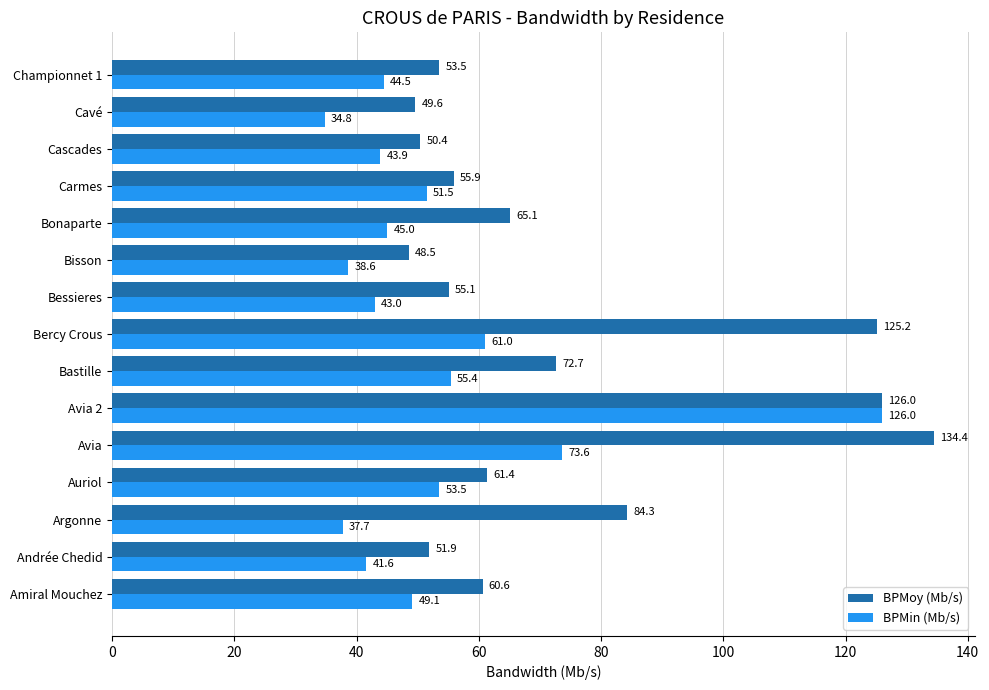

Which series has the largest range (max minus min)?

BPMin (Mb/s)